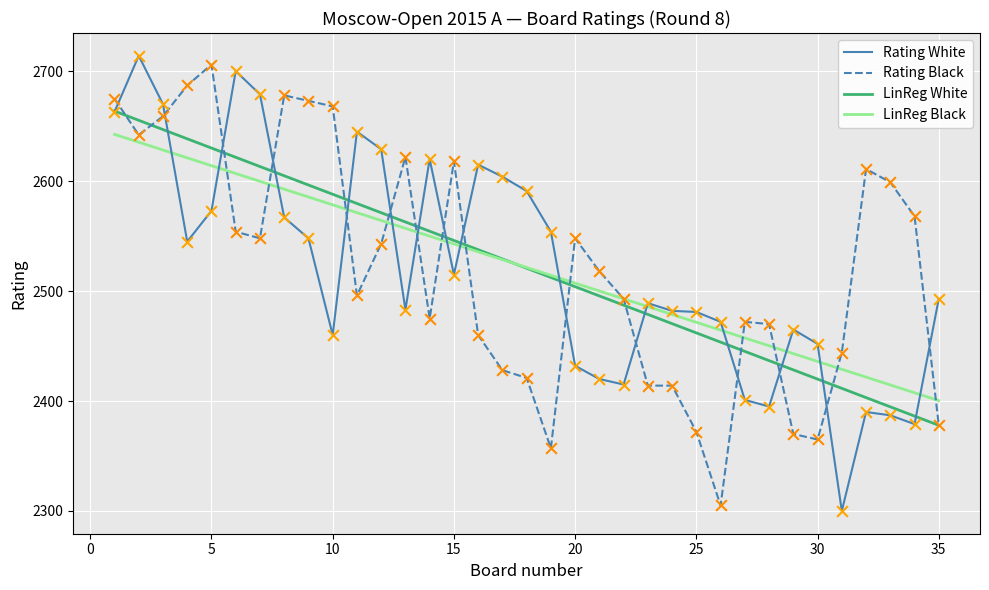

What are all the series names shown in the legend?

Rating White, Rating Black, LinReg White, LinReg Black